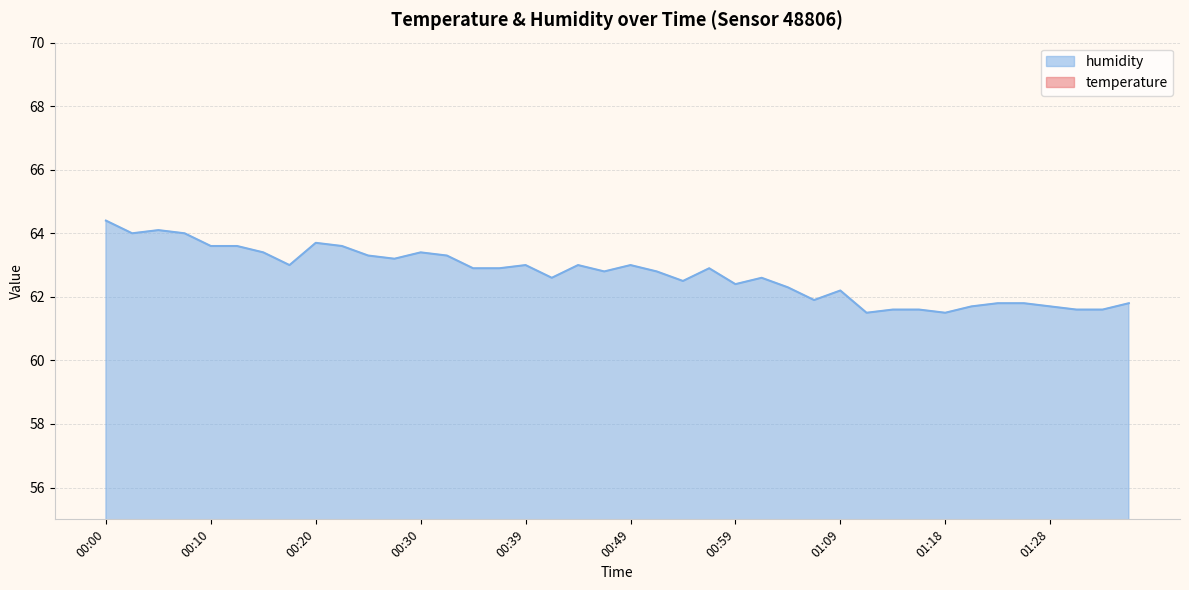

At which label does temperature reach its minimum?

00:42